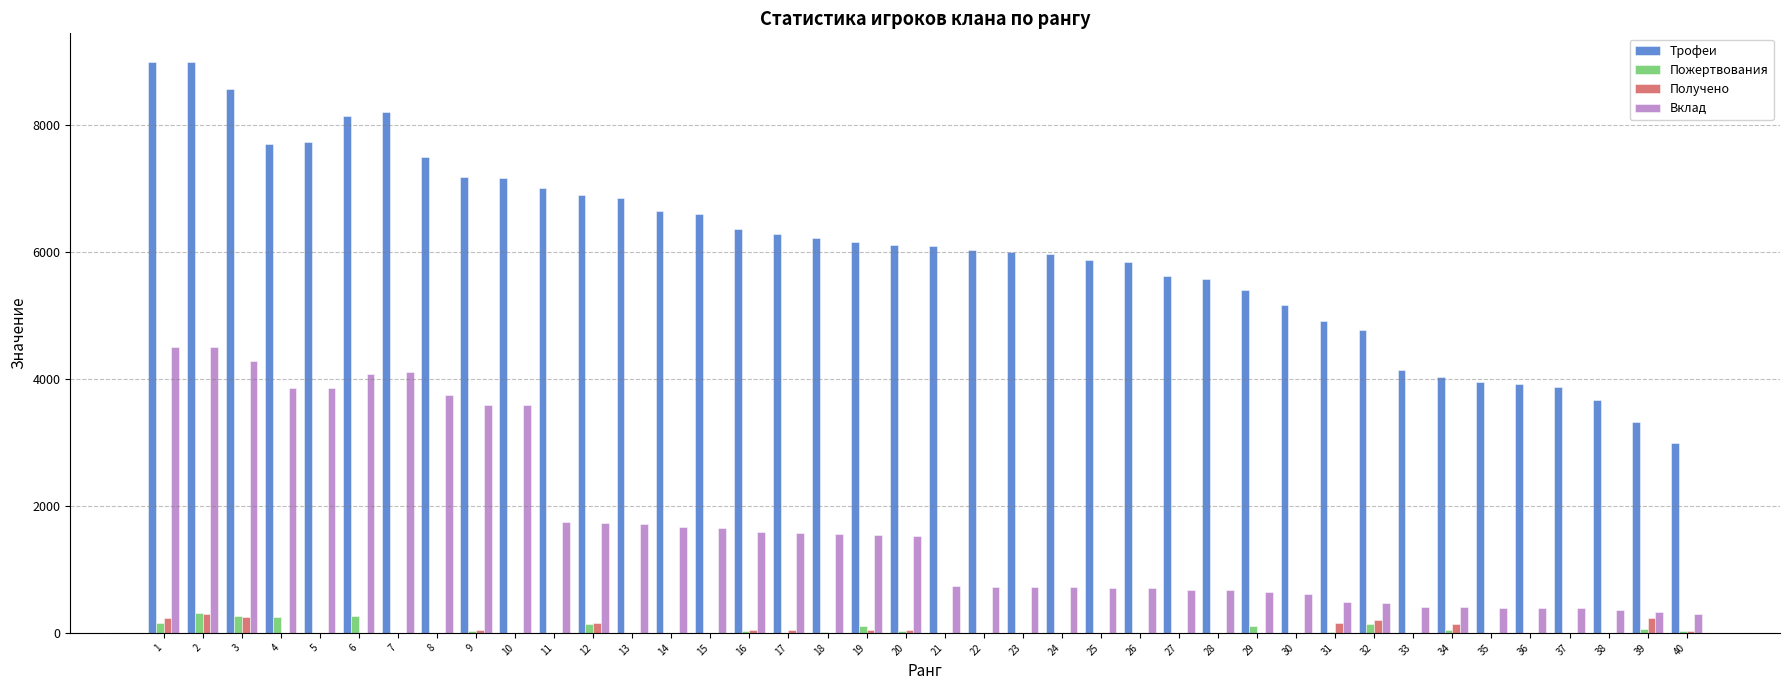

Is the value of Получено at 29 greater than the value of Вклад at 35?

No